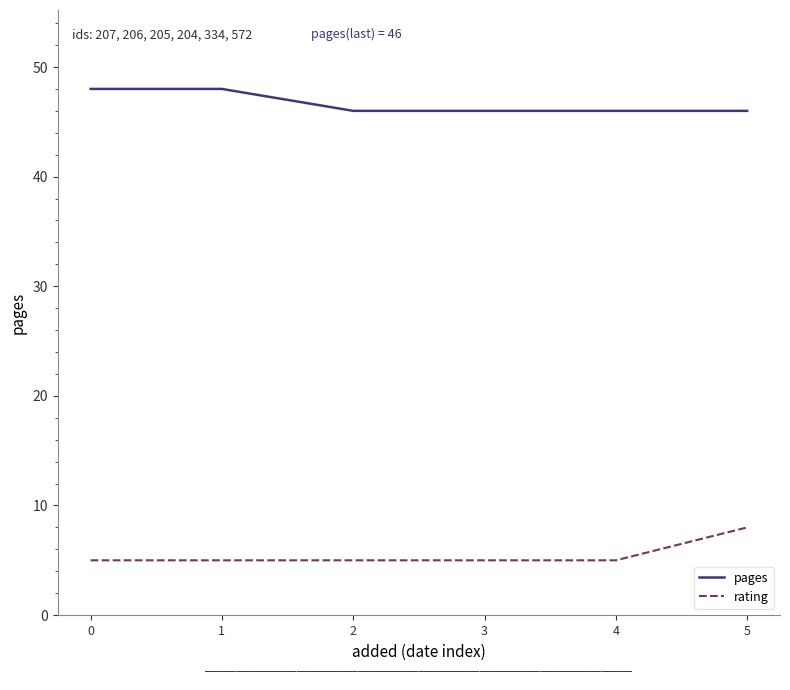

What is the maximum value shown in the chart?

48